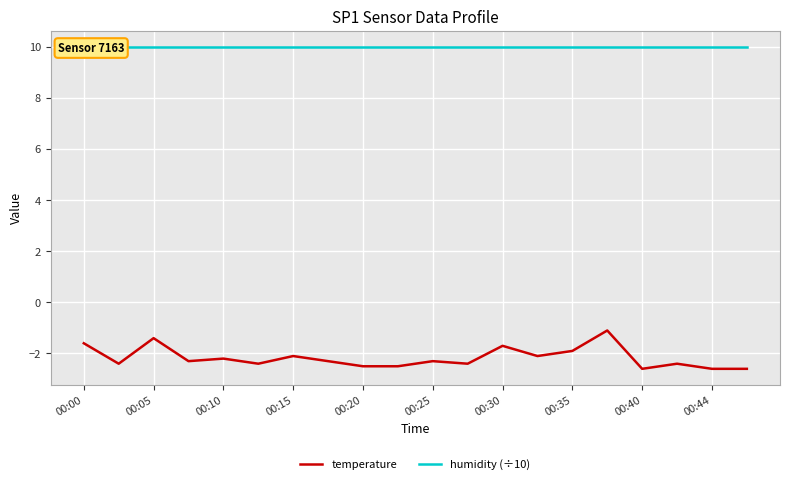

The temperature series shows -2.3 at 00:25. True or false?

True